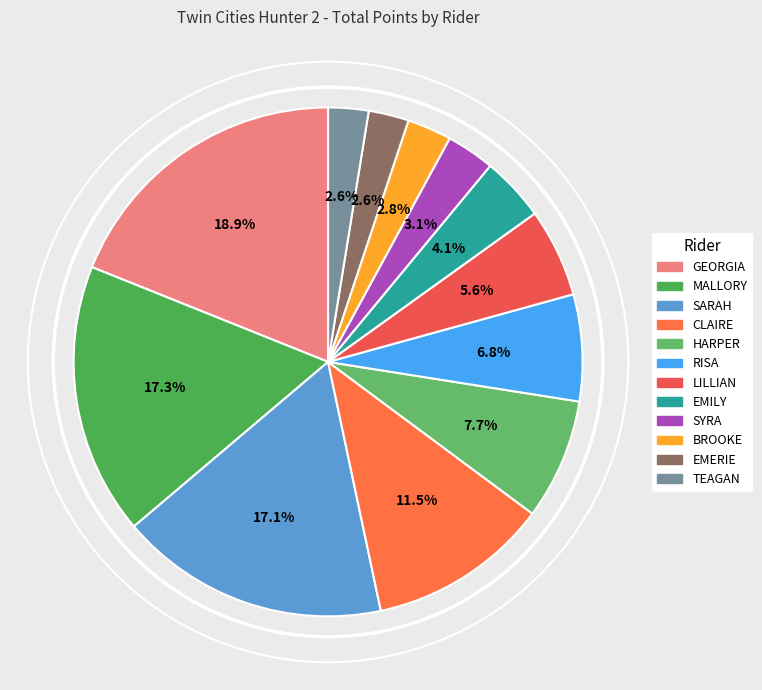

Rank the categories by value from lowest to highest.

EMERIE, TEAGAN, BROOKE, SYRA, EMILY, LILLIAN, RISA, HARPER, CLAIRE, SARAH, MALLORY, GEORGIA